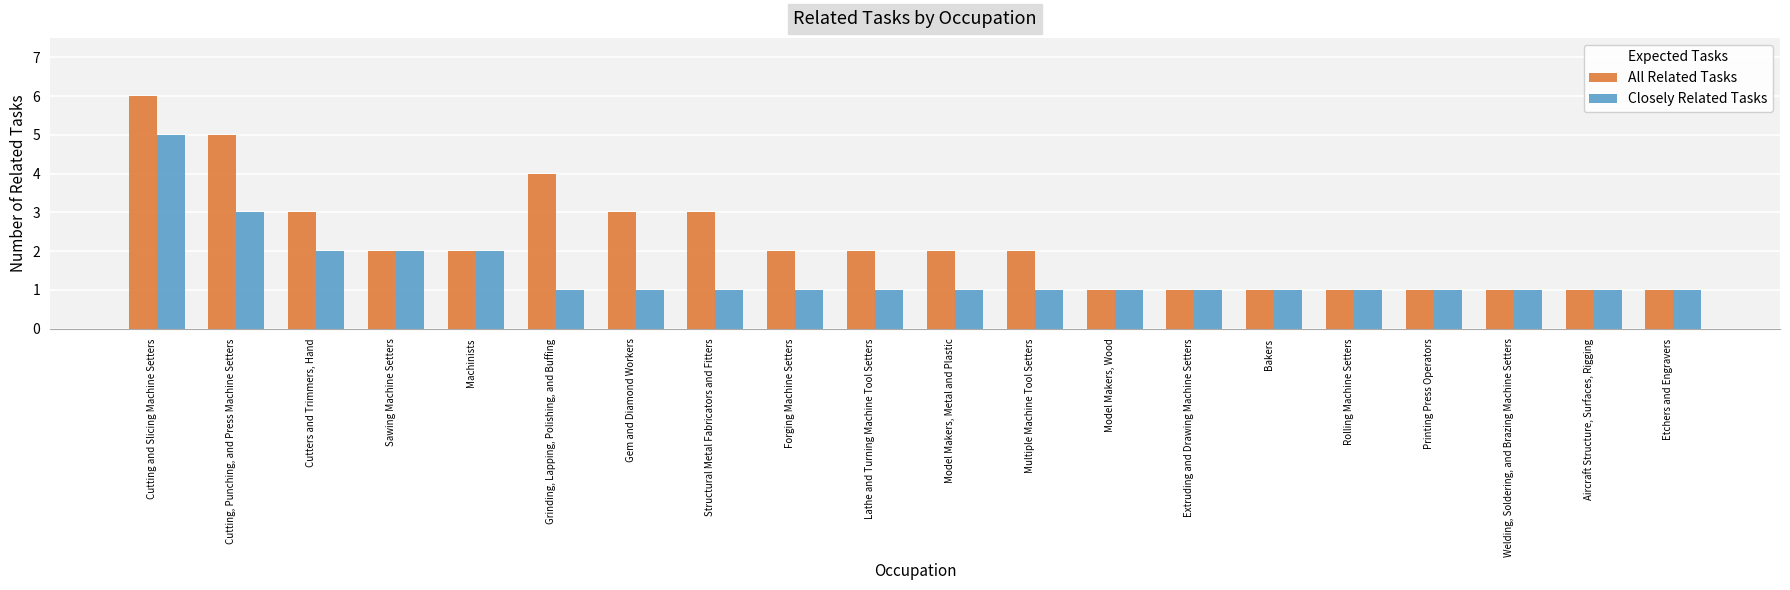

Rank the series by their average value, from highest to lowest.

All Related Tasks, Closely Related Tasks